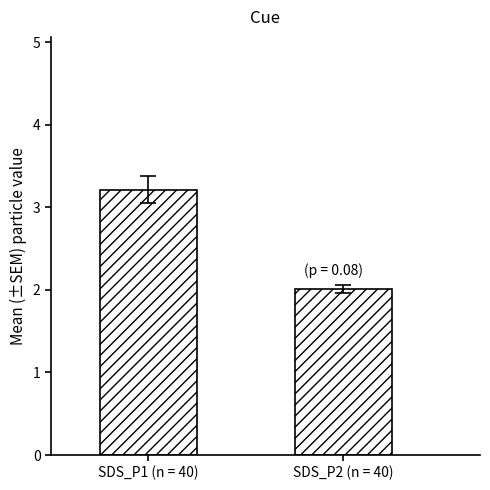

Count the number of categories in the chart.

1